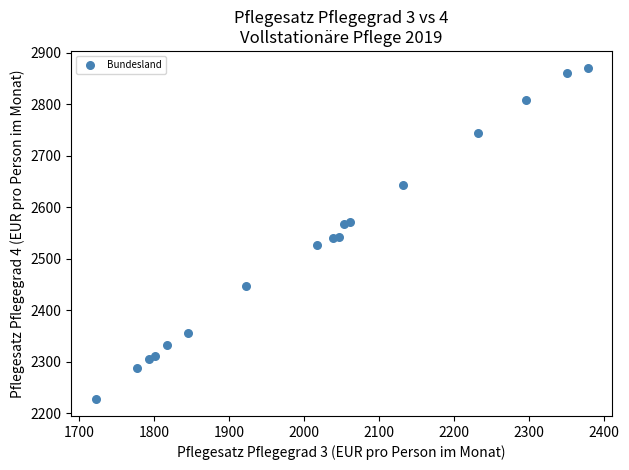

What is the range of Y values (max minus min)?

644.3